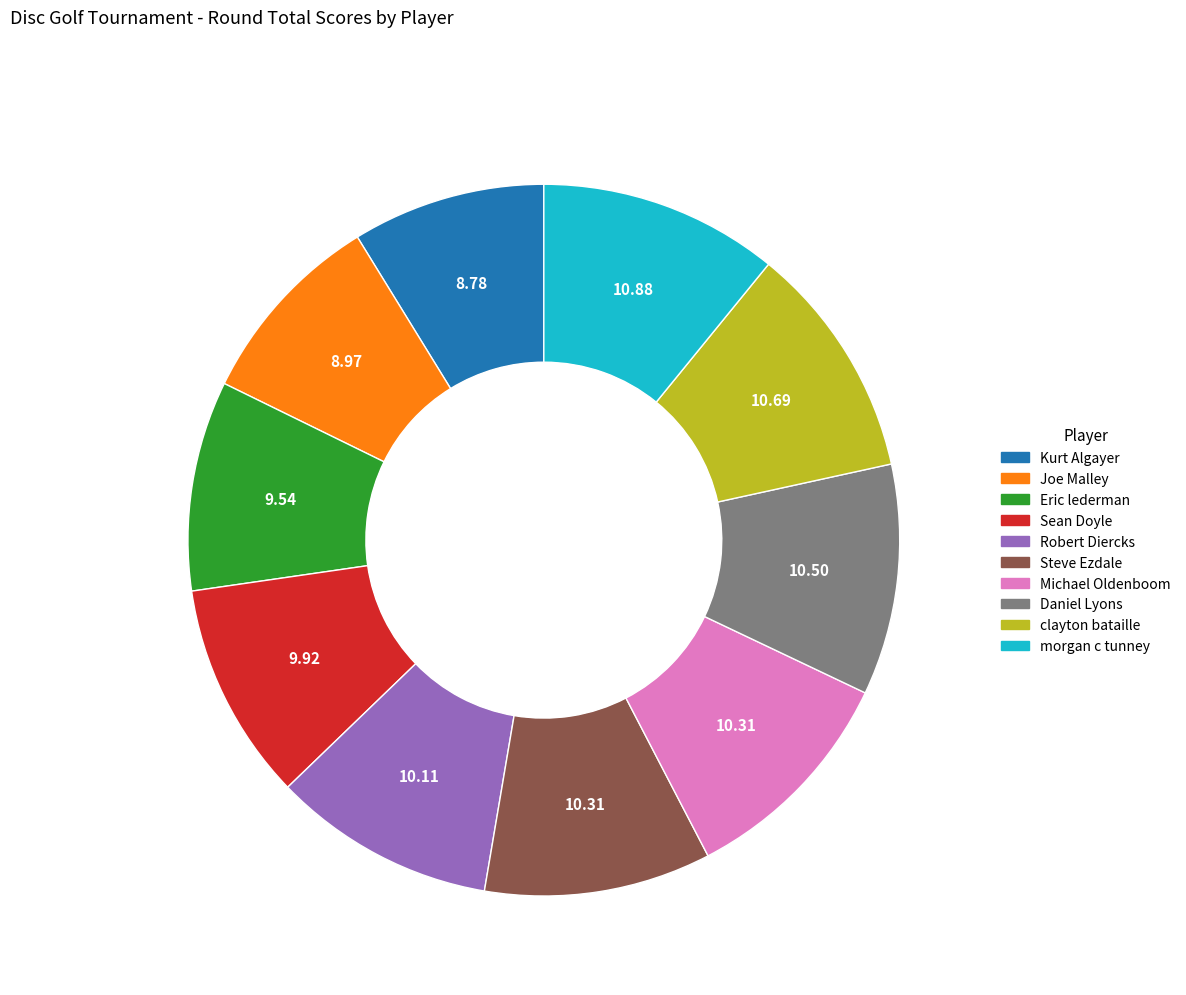

Between Robert Diercks and clayton bataille, which is larger?

clayton bataille